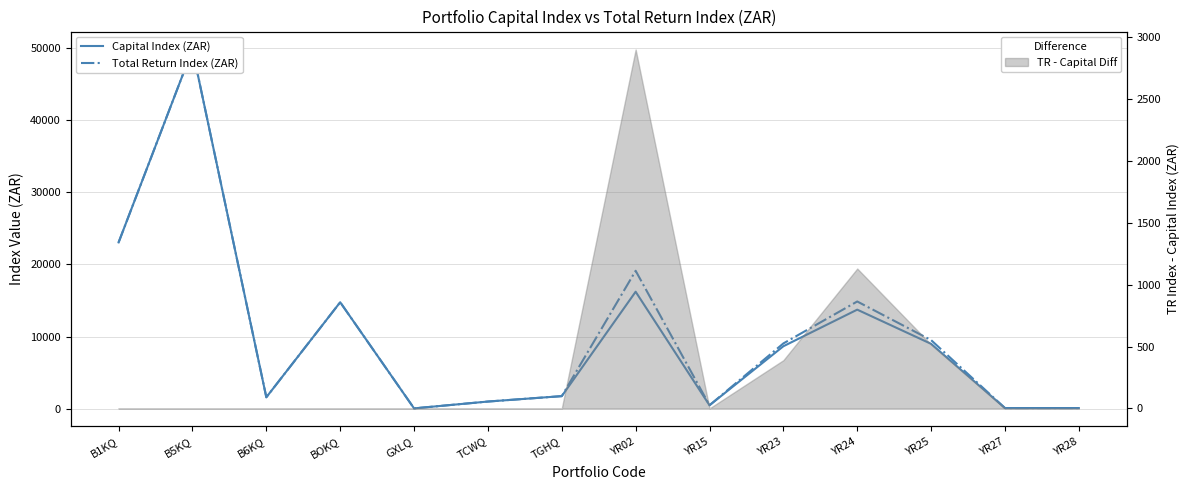

What is the label of the 1st point from the left?

B1KQ